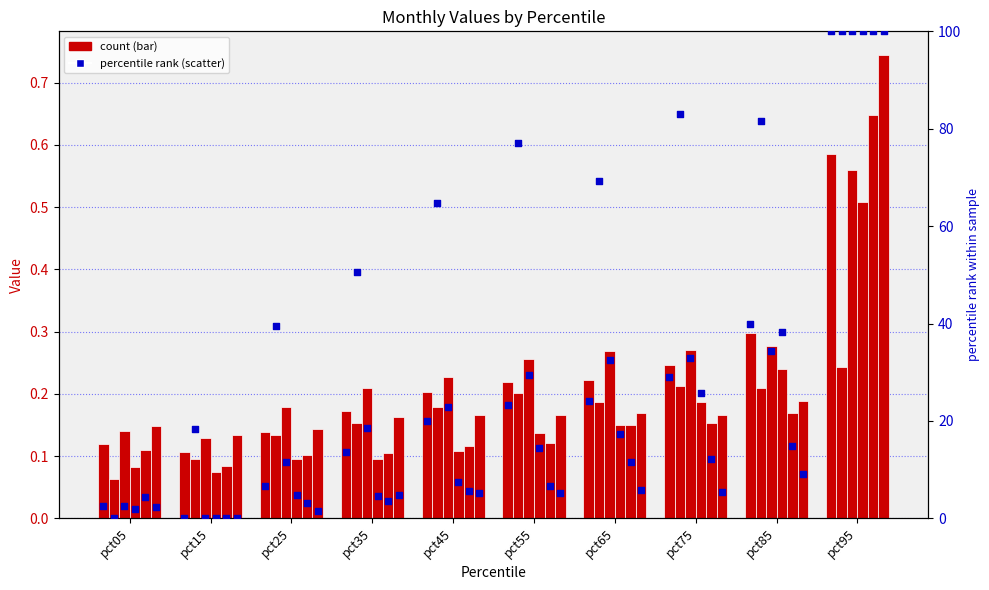

Is the value of Jan at pct15 greater than the value of Mar at pct45?

No